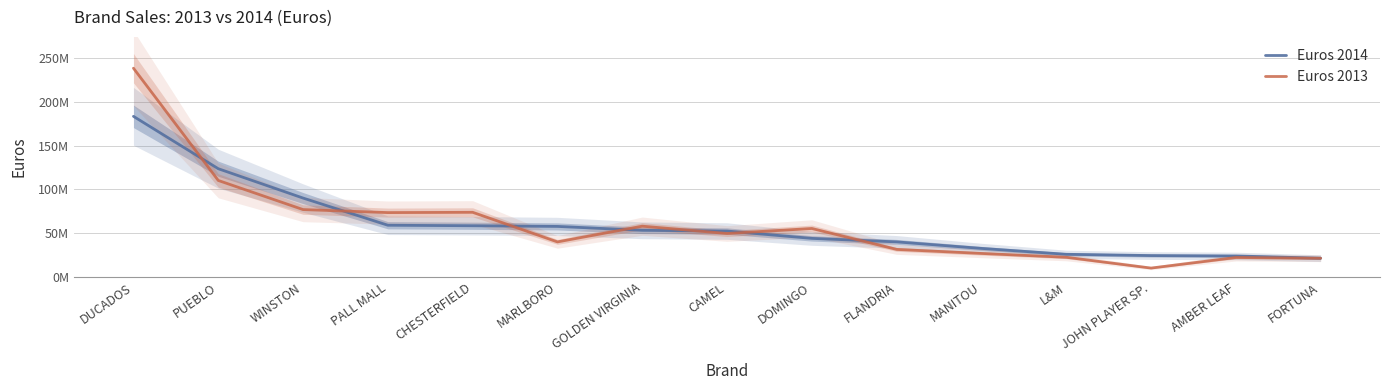

What is the greatest value displayed?

238259983